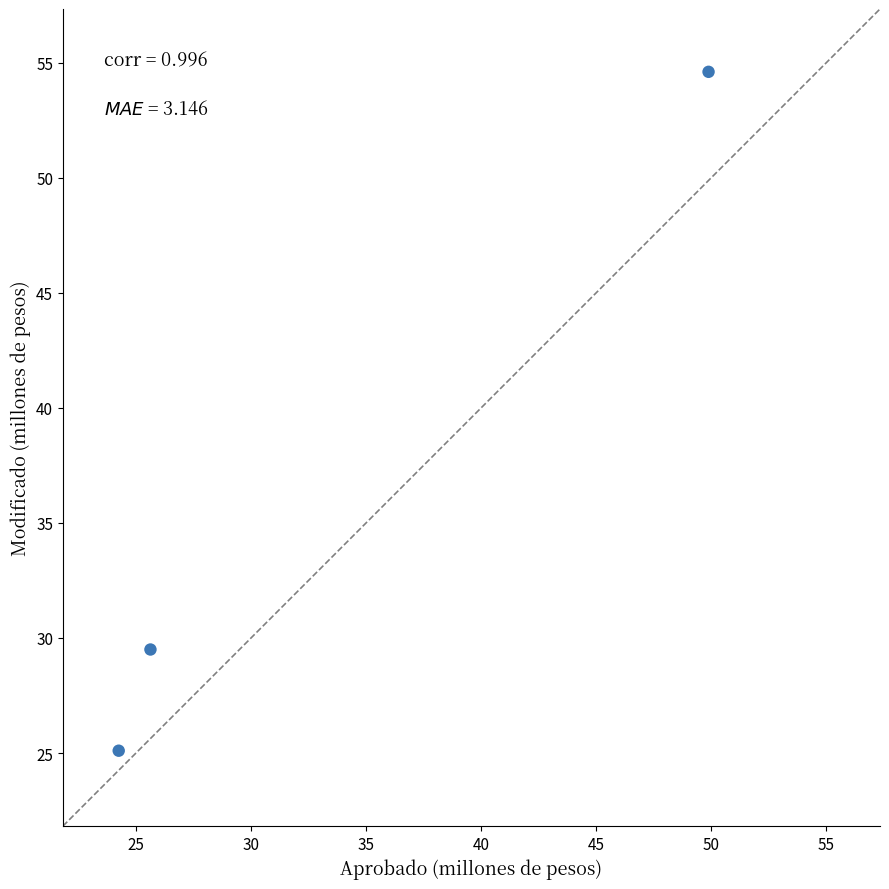

What is the range of X values (max minus min)?

25.6